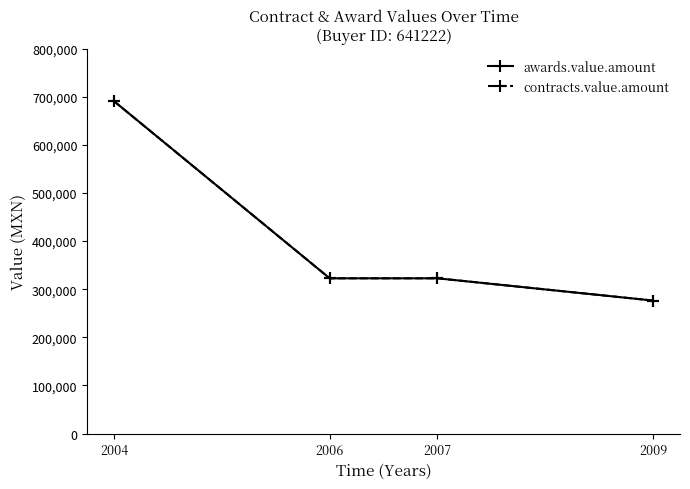

At which label does contracts.value.amount reach its minimum?

2009